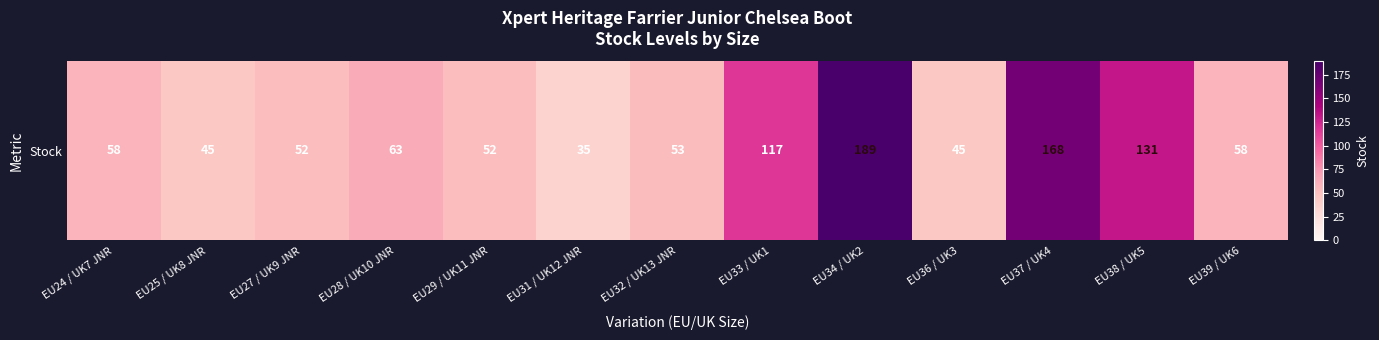

Approximately how many times larger is the value at EU36 / UK3 compared to EU33 / UK1?

0.4